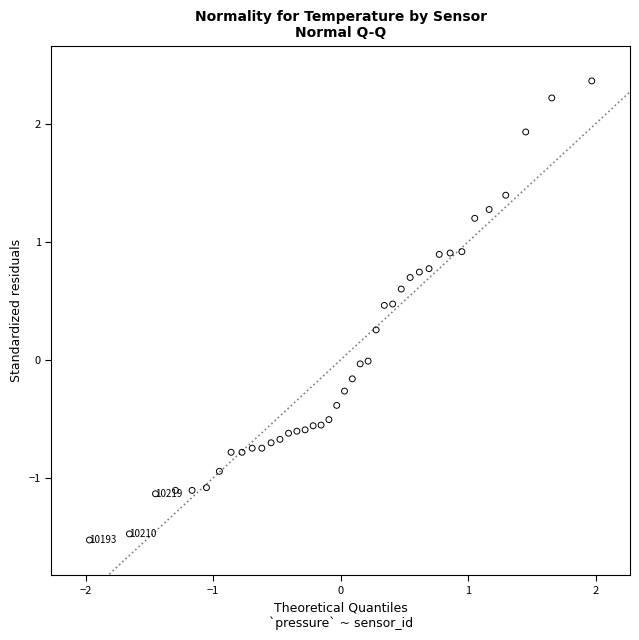

What is the range of X values (max minus min)?

3.9